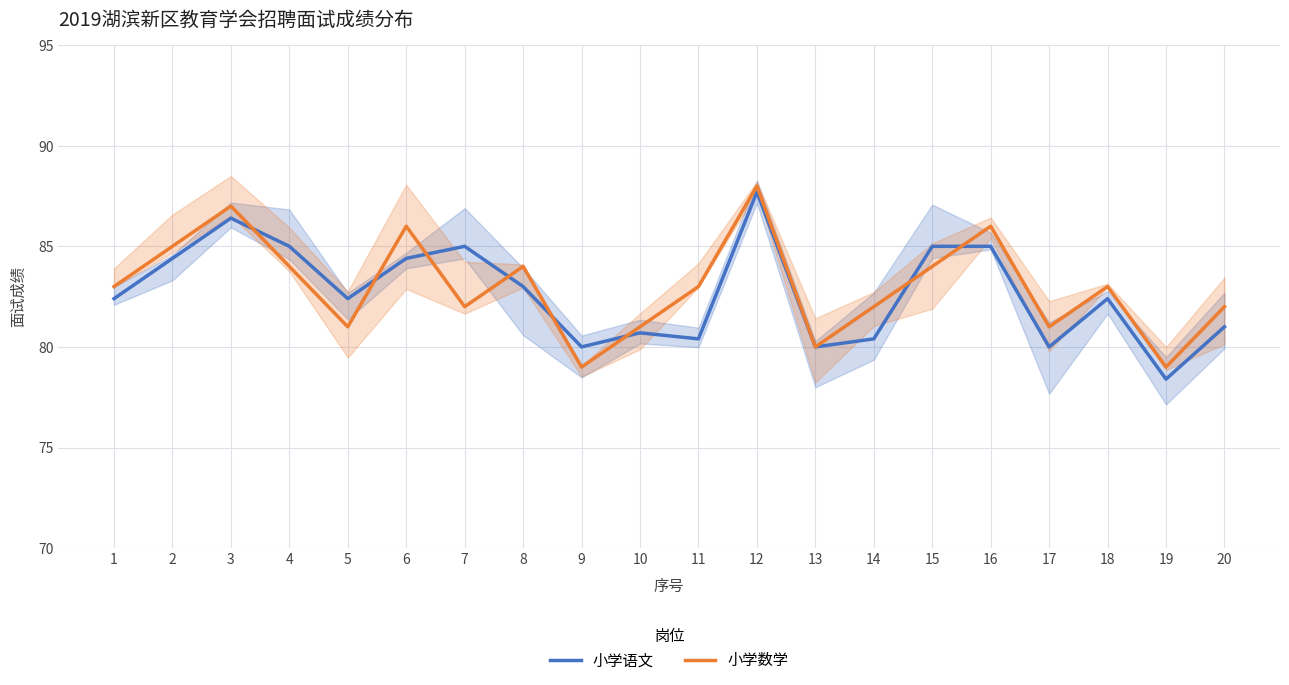

What is the value of the 小学数学 point at the 10th from the left?

81.0